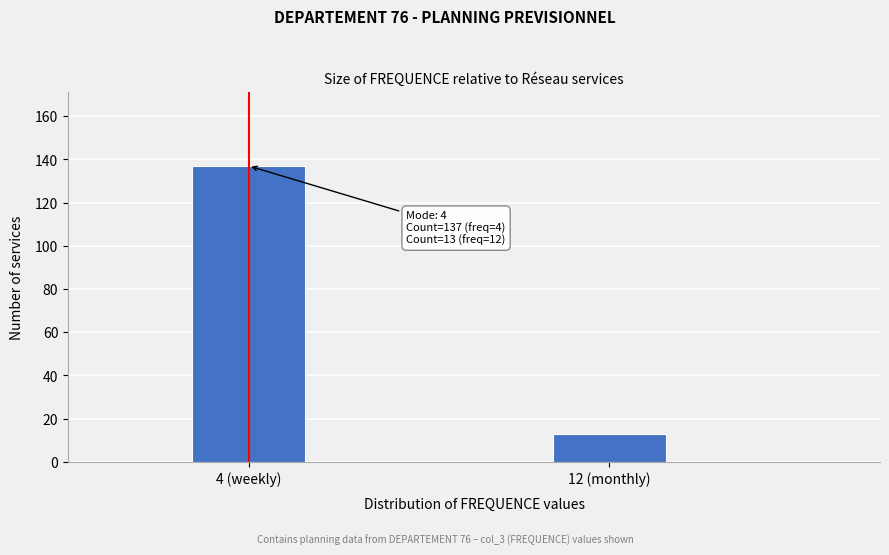

Reading left to right, what are all the values shown in this chart?

4 (weekly)=137	12 (monthly)=13